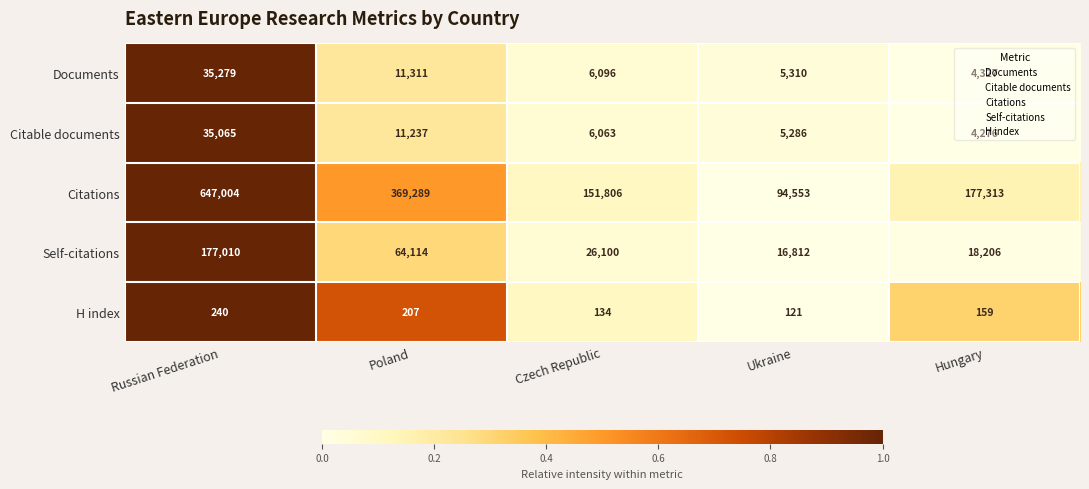

What is the total value across all series at Ukraine?

122082